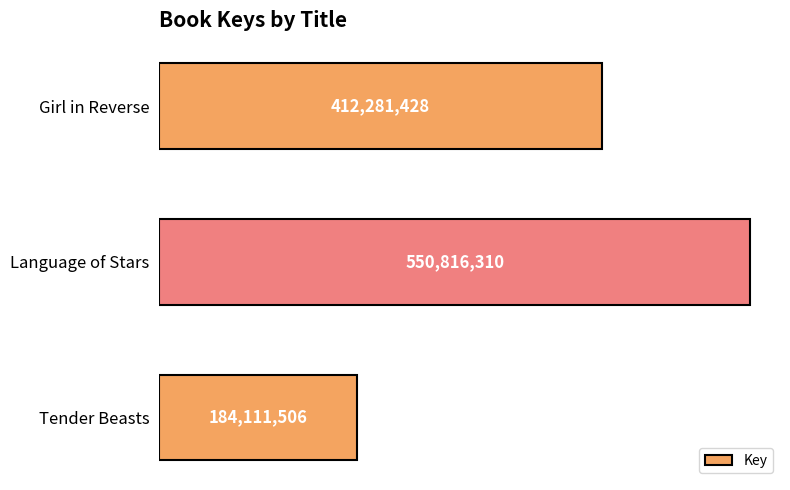

What is the maximum value shown in the chart?

550816310